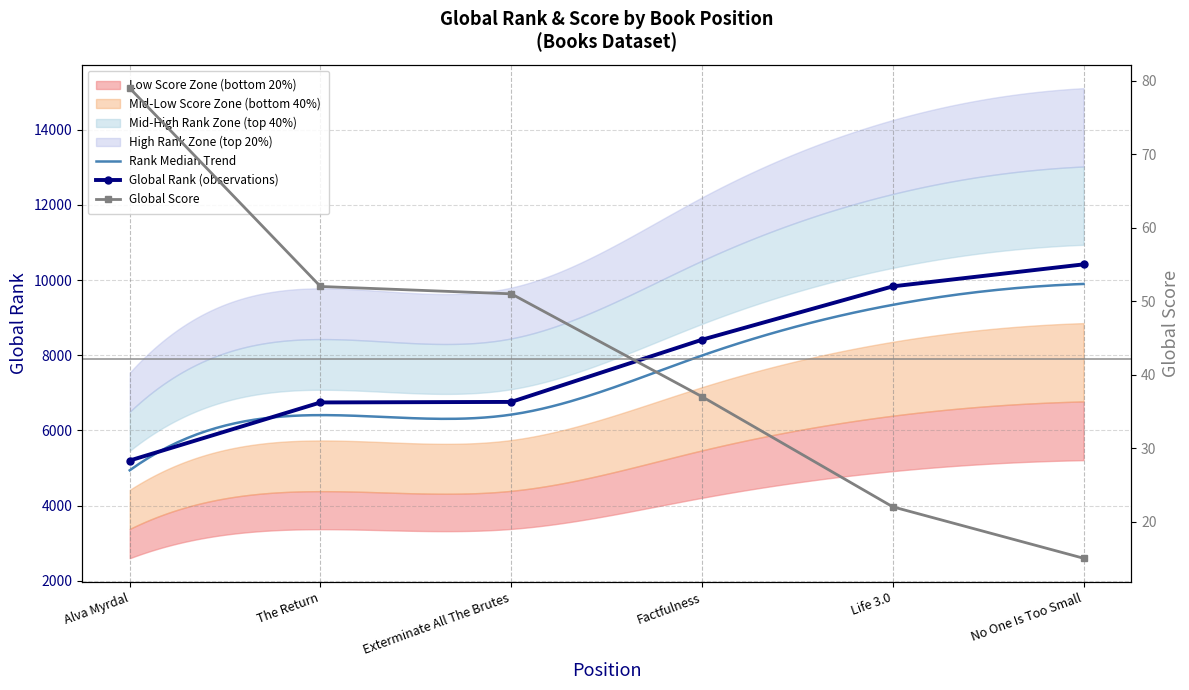

Where is Global Rank (observations) nearest to the value 7810?

Factfulness